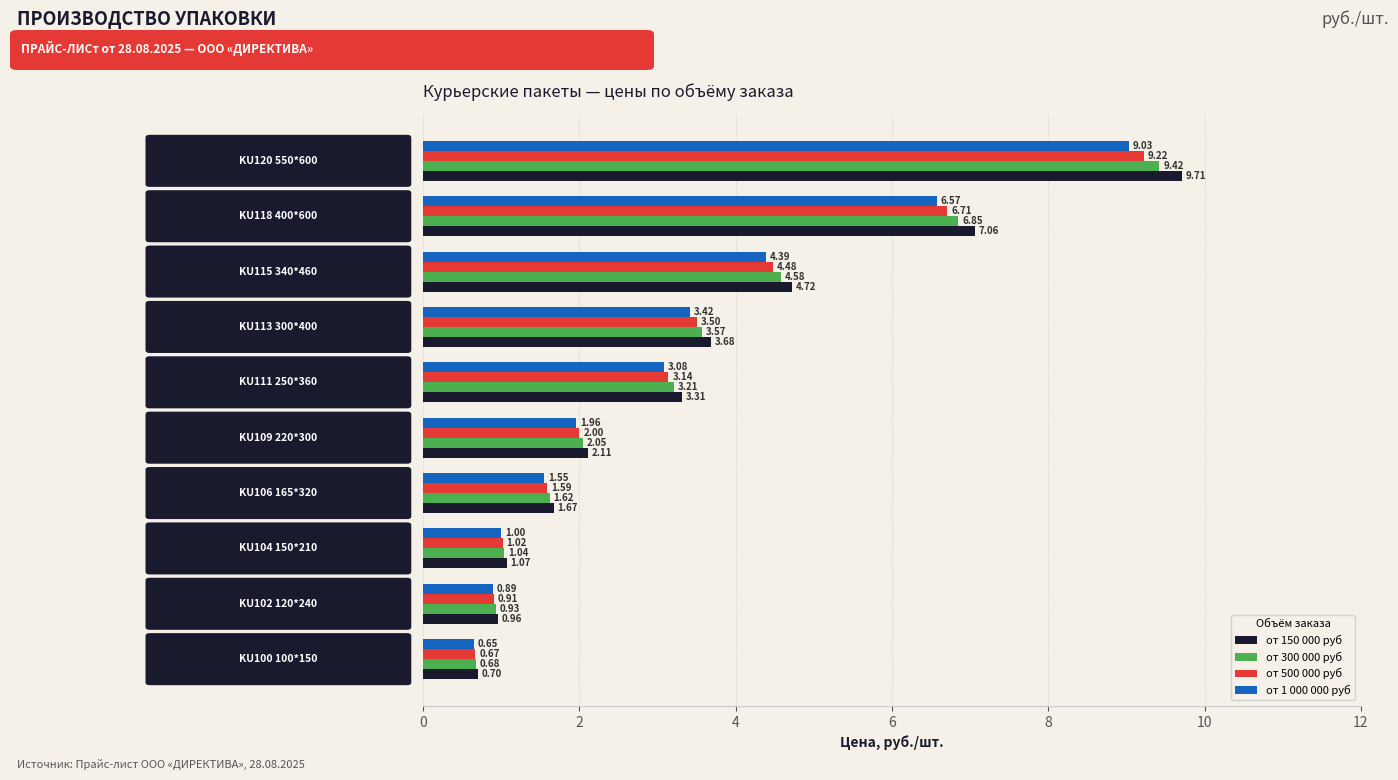

Which series has the widest spread of values?

от 150 000 руб